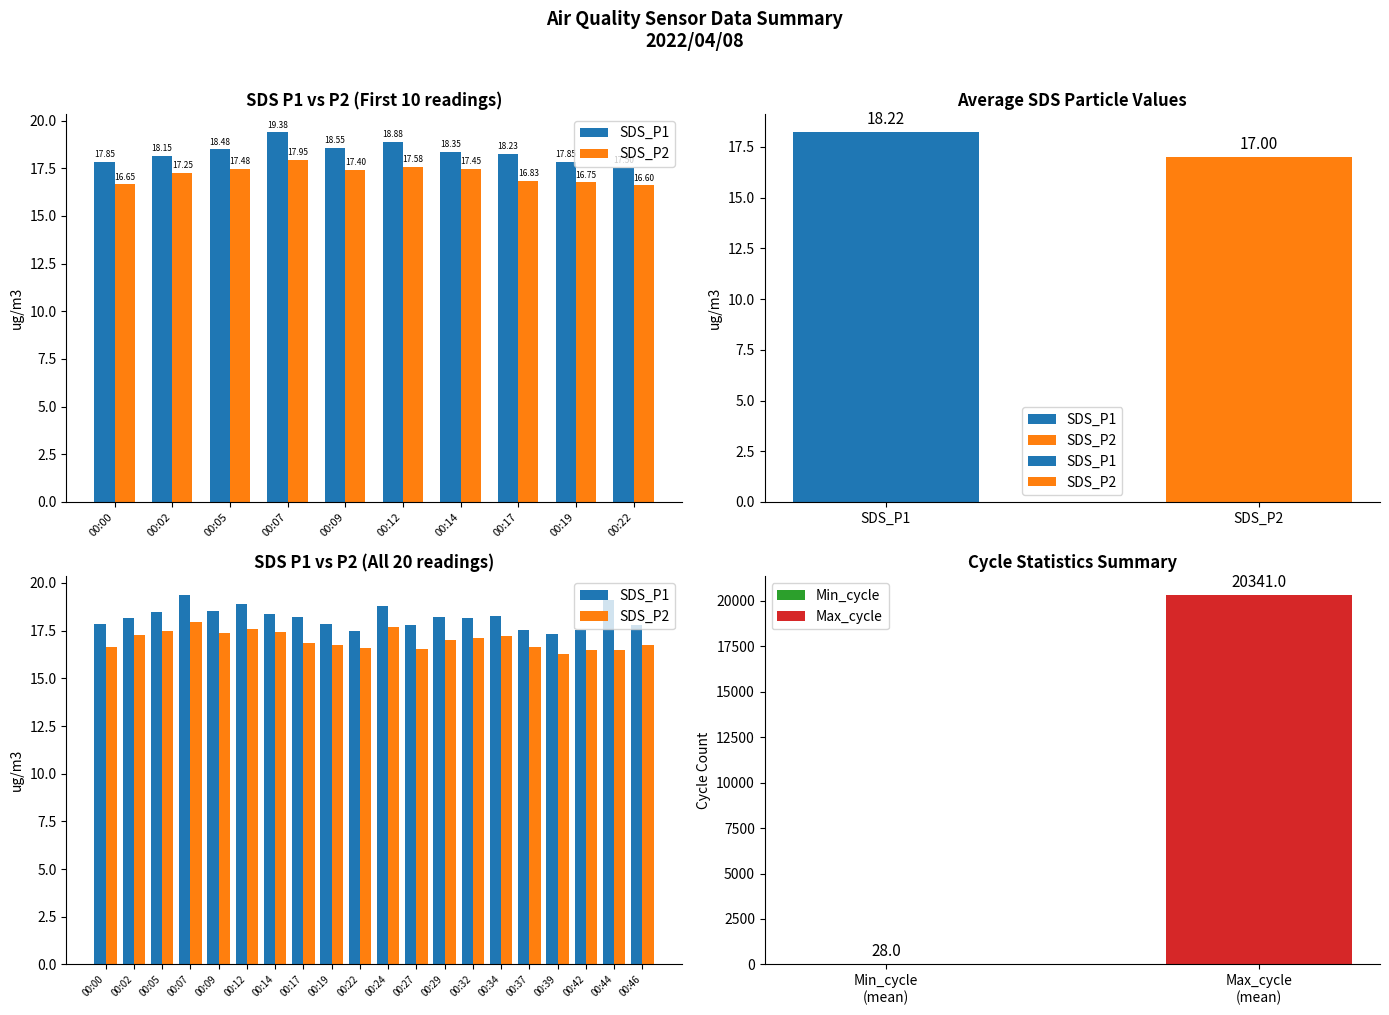

What is the spread (max minus min) of values at 00:32?

1.0